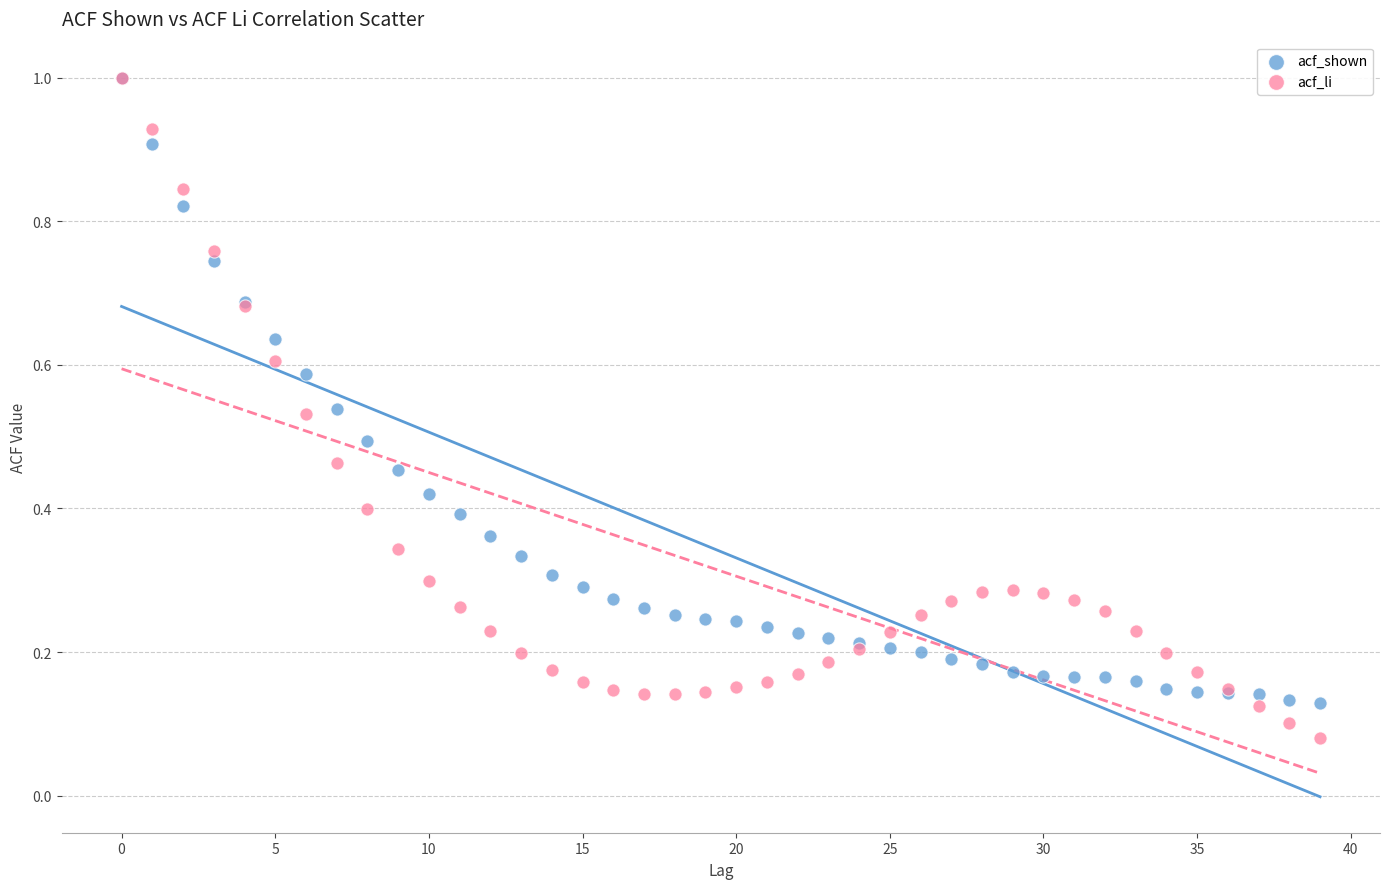

What are all the series names shown in the legend?

acf_shown, acf_li